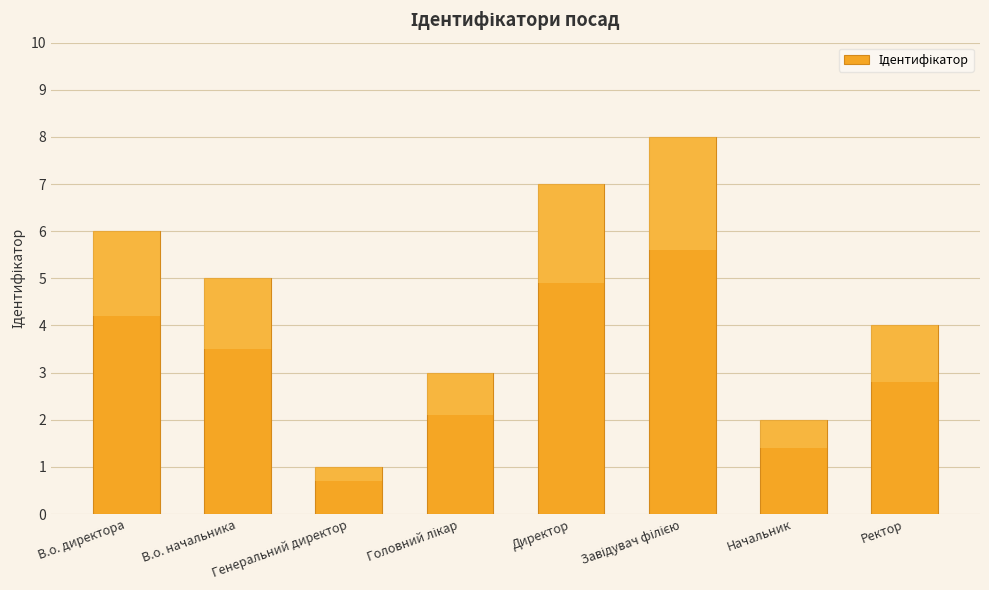

What is the greatest value displayed?

8